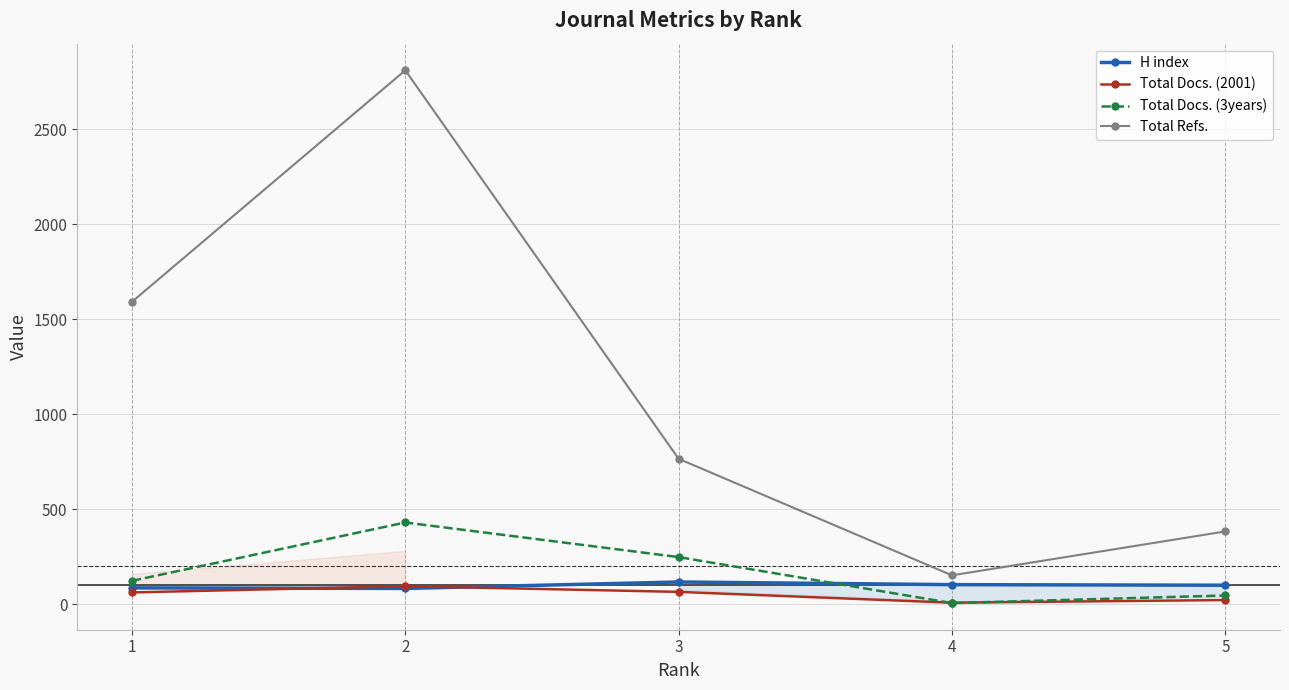

Is it true that Total Refs. equals 1822 at 2?

False